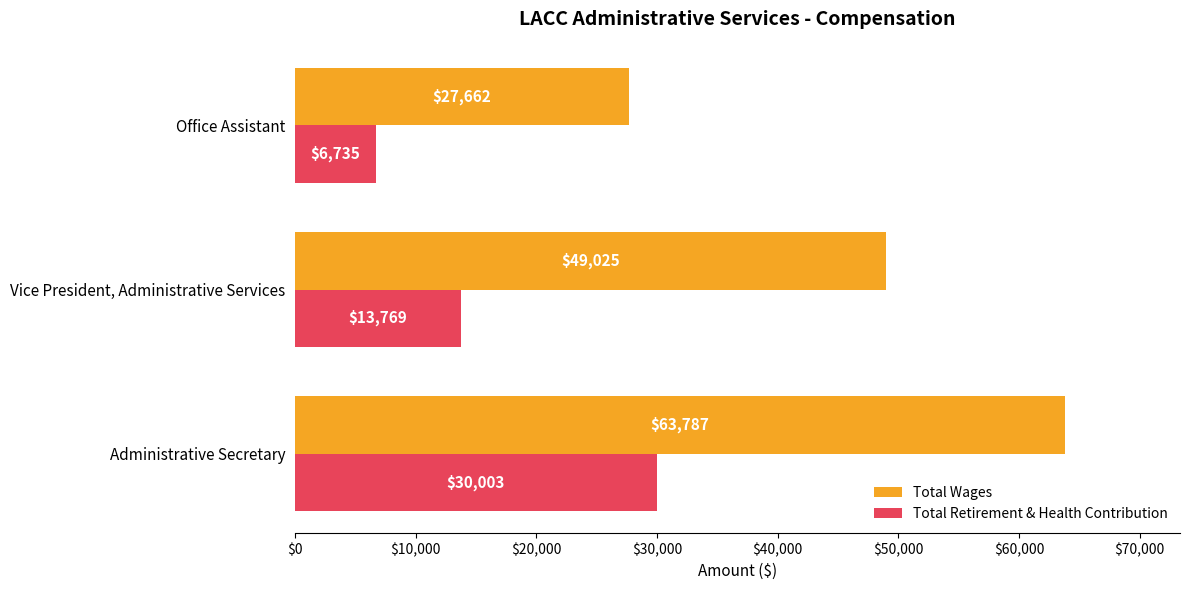

What are all the series names shown in the legend?

Total Wages, Total Retirement & Health Contribution